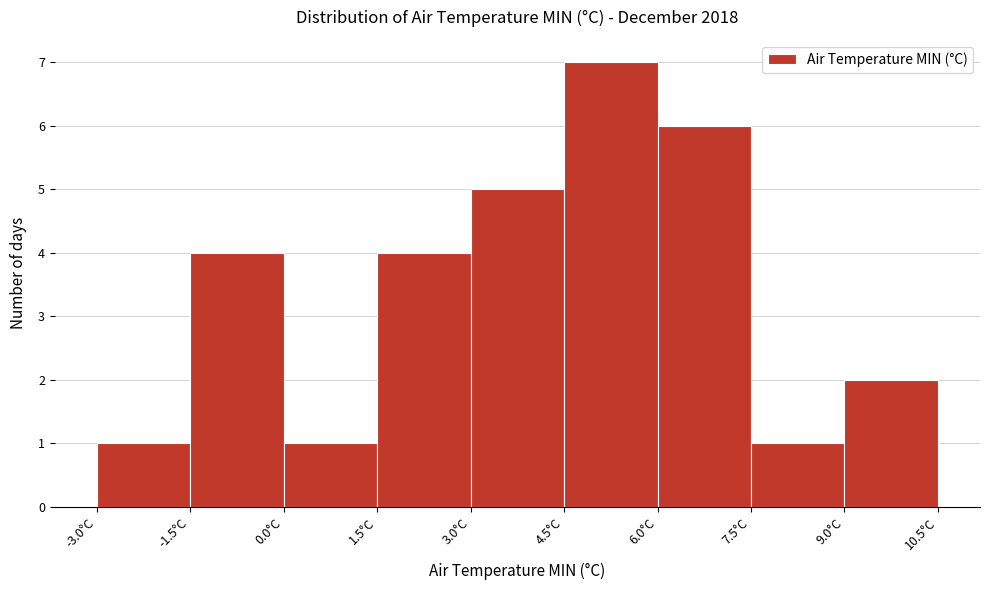

What is the height of the bar covering -1.5 to 0.0 on the x-axis? Neither the bar edges nor the heights are printed on the chart, so give them approximately, as read against the axes.

4